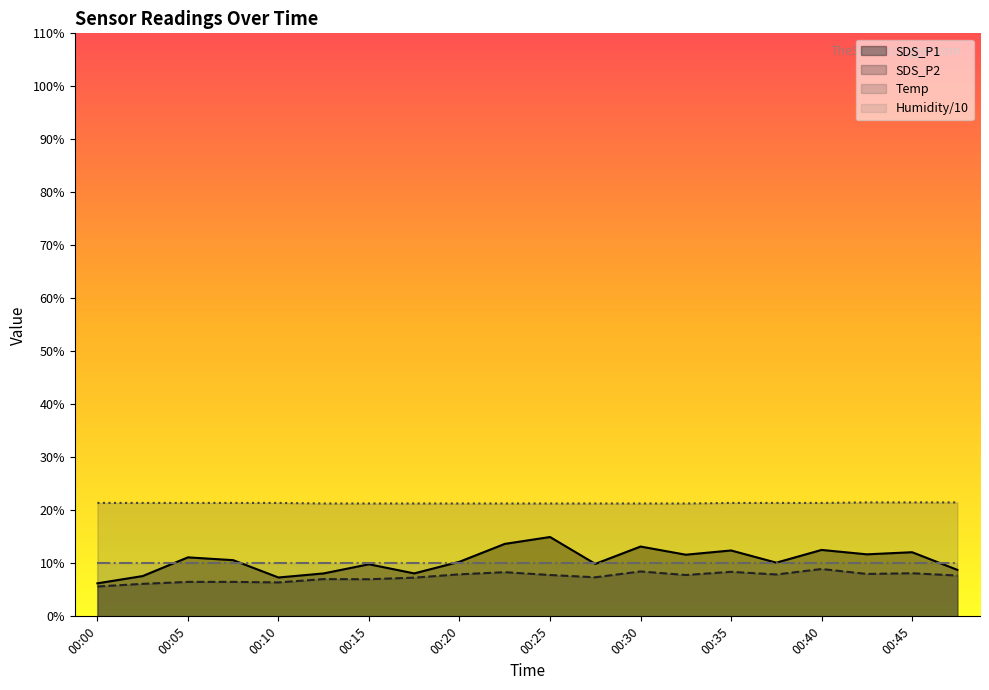

Which series has the widest spread of values?

SDS_P1